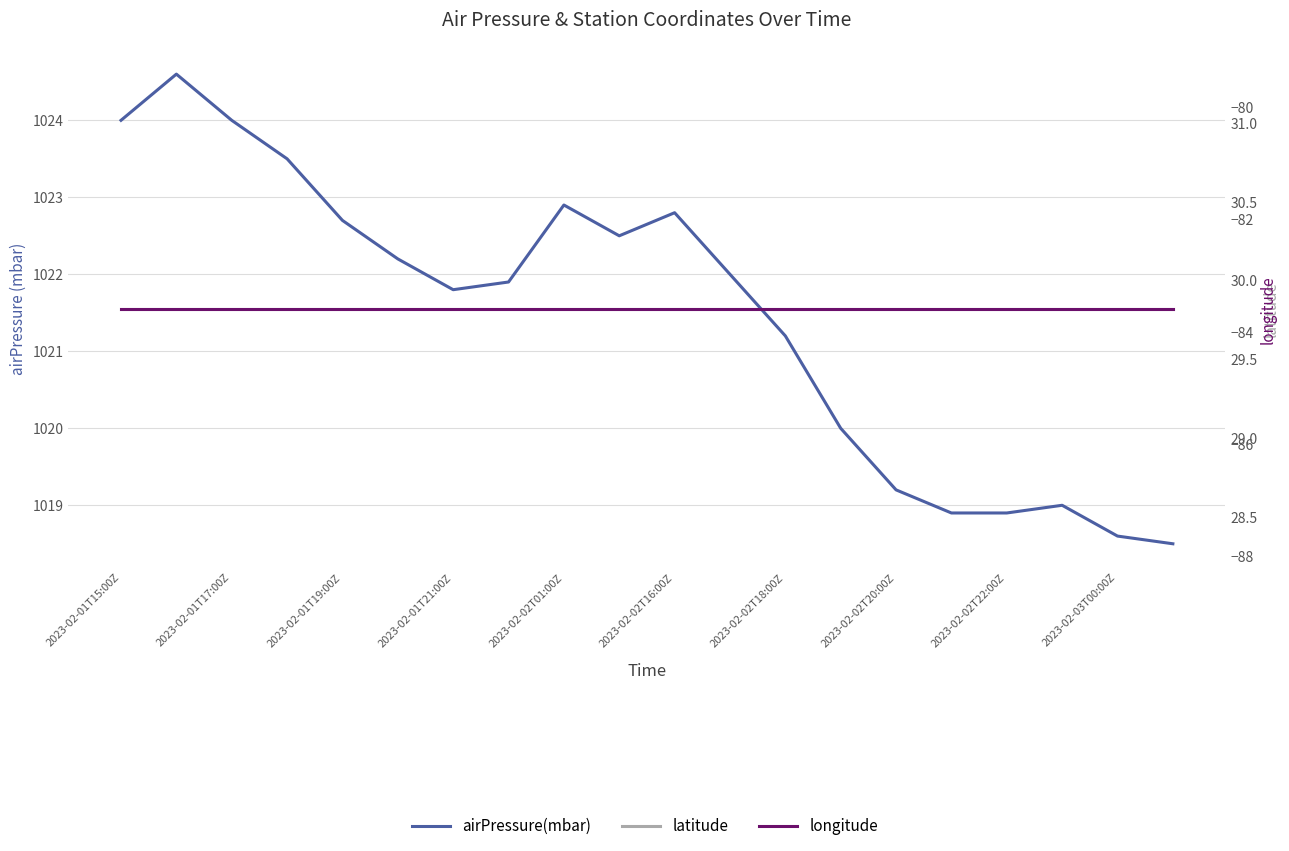

True or false: airPressure(mbar) and longitude cross at least once.

False